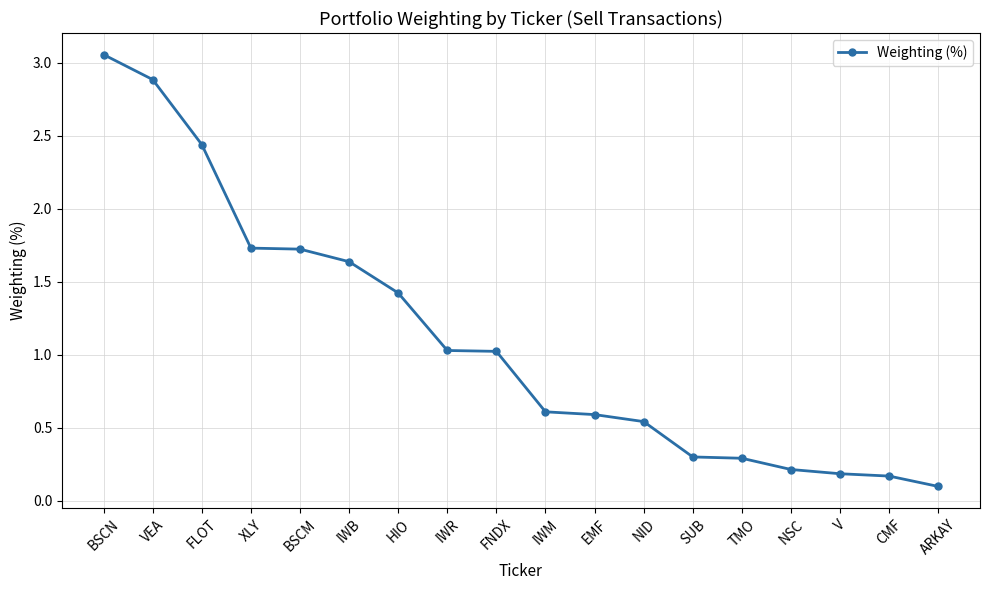

What is the change in value from FLOT to V?

-2.3